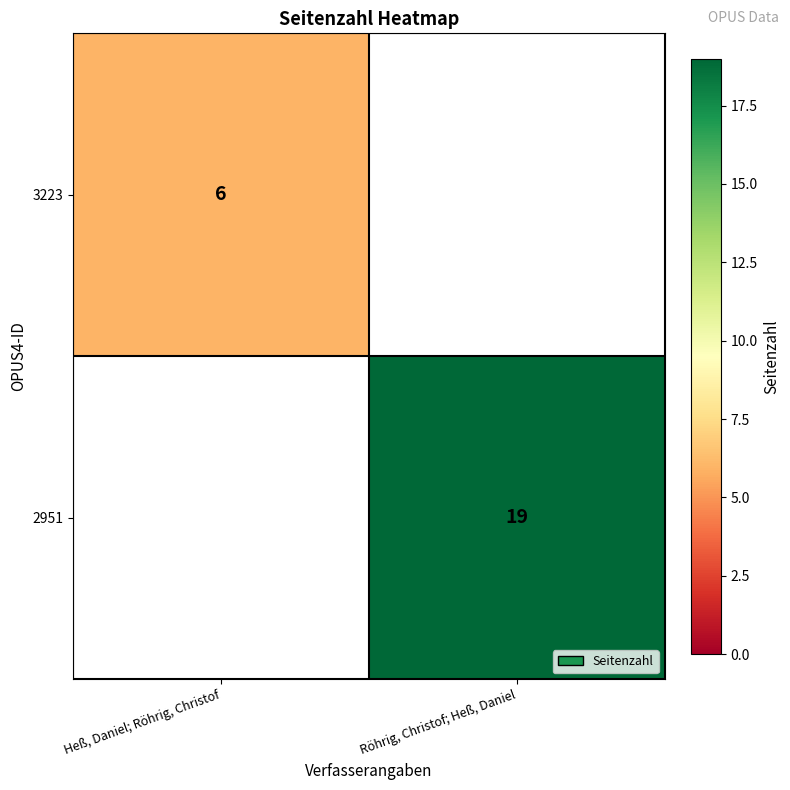

True or false: 3223 has a value of 3.2 at Heß, Daniel; Röhrig, Christof.

False